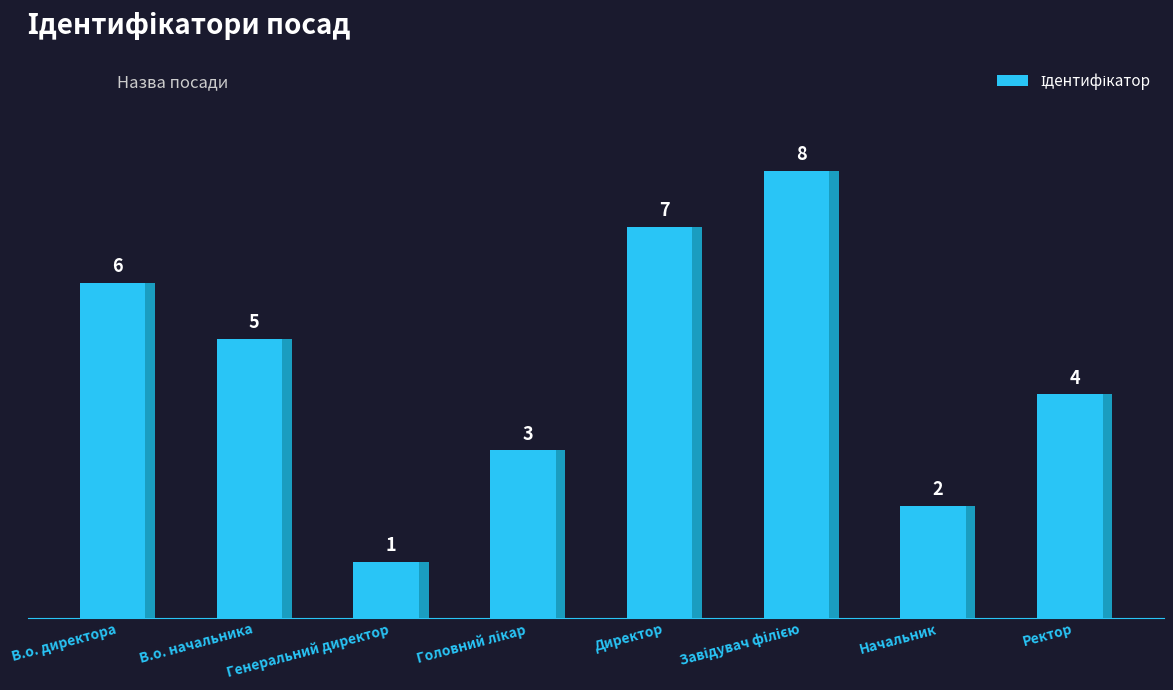

Count the values in the range 3 to 7.

5